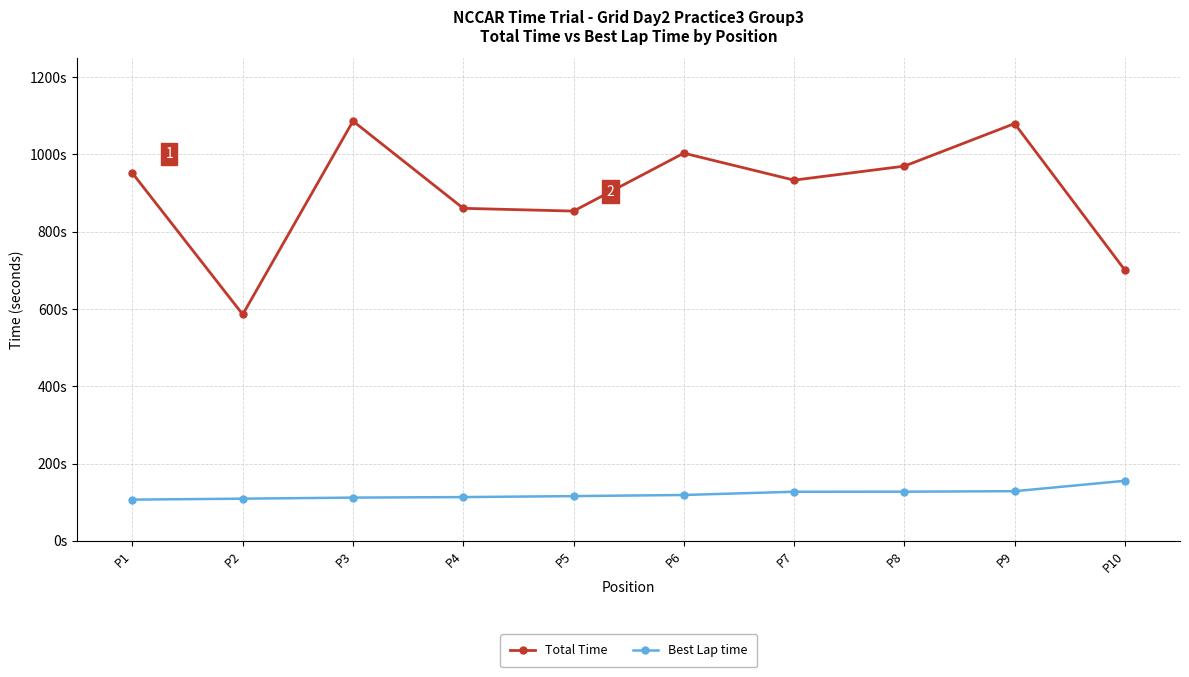

Reading right to left, extract all data points from this chart.

Total Time: 700.8	1080.0	969.9	933.6	1003.4	853.5	860.6	1086.4	586.0	951.5
Best Lap time: 155.5	128.5	127.3	127.1	118.7	115.8	113.3	112.0	109.2	106.7